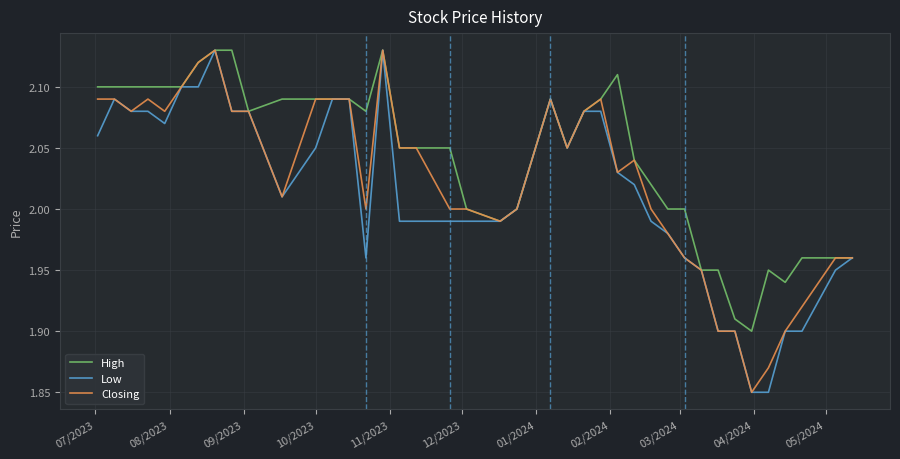

Which series has the largest total across all categories?

High